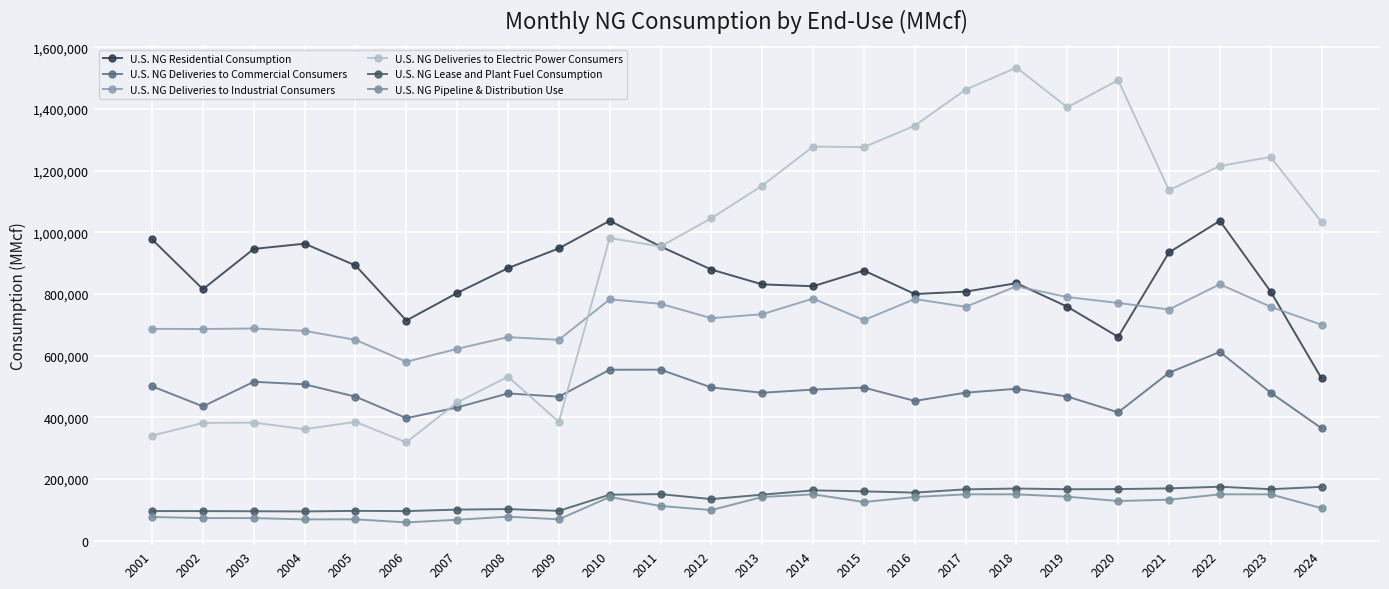

What are all the series names shown in the legend?

U.S. NG Residential Consumption, U.S. NG Deliveries to Commercial Consumers, U.S. NG Deliveries to Industrial Consumers, U.S. NG Deliveries to Electric Power Consumers, U.S. NG Lease and Plant Fuel Consumption, U.S. NG Pipeline & Distribution Use